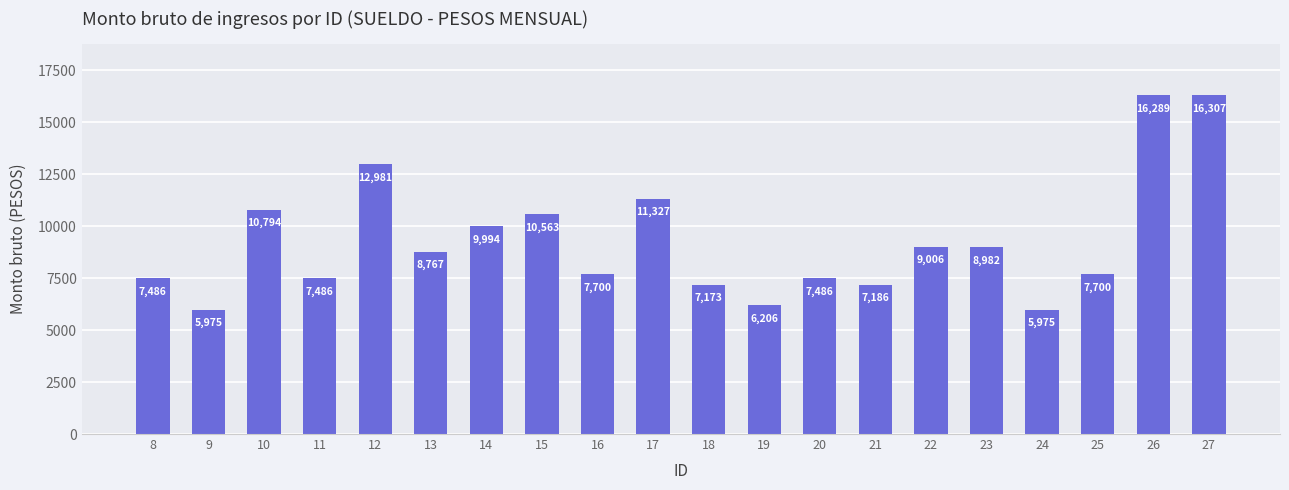

How many data points are above 8766?

10